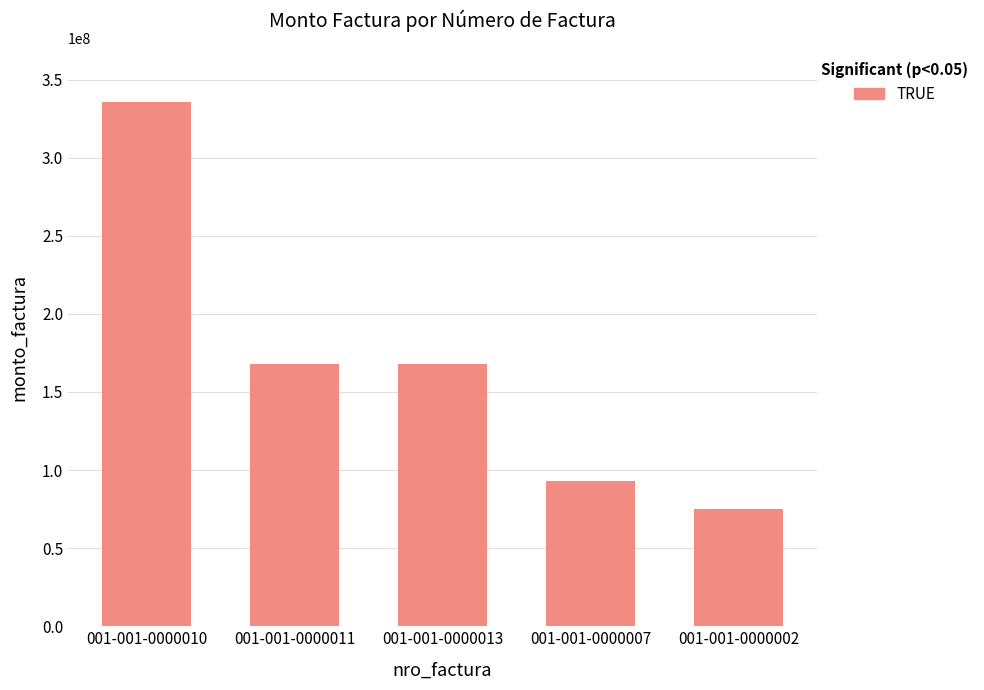

At which category does the chart reach its peak across all series?

001-001-0000010